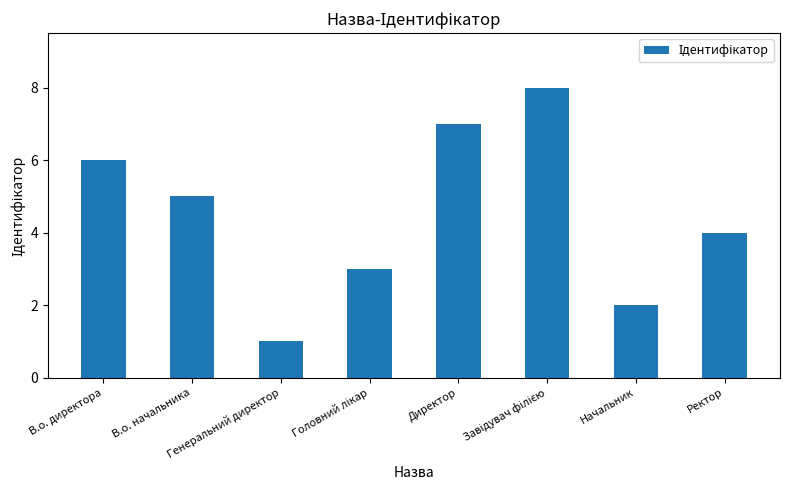

How many values are between 3 and 7?

5